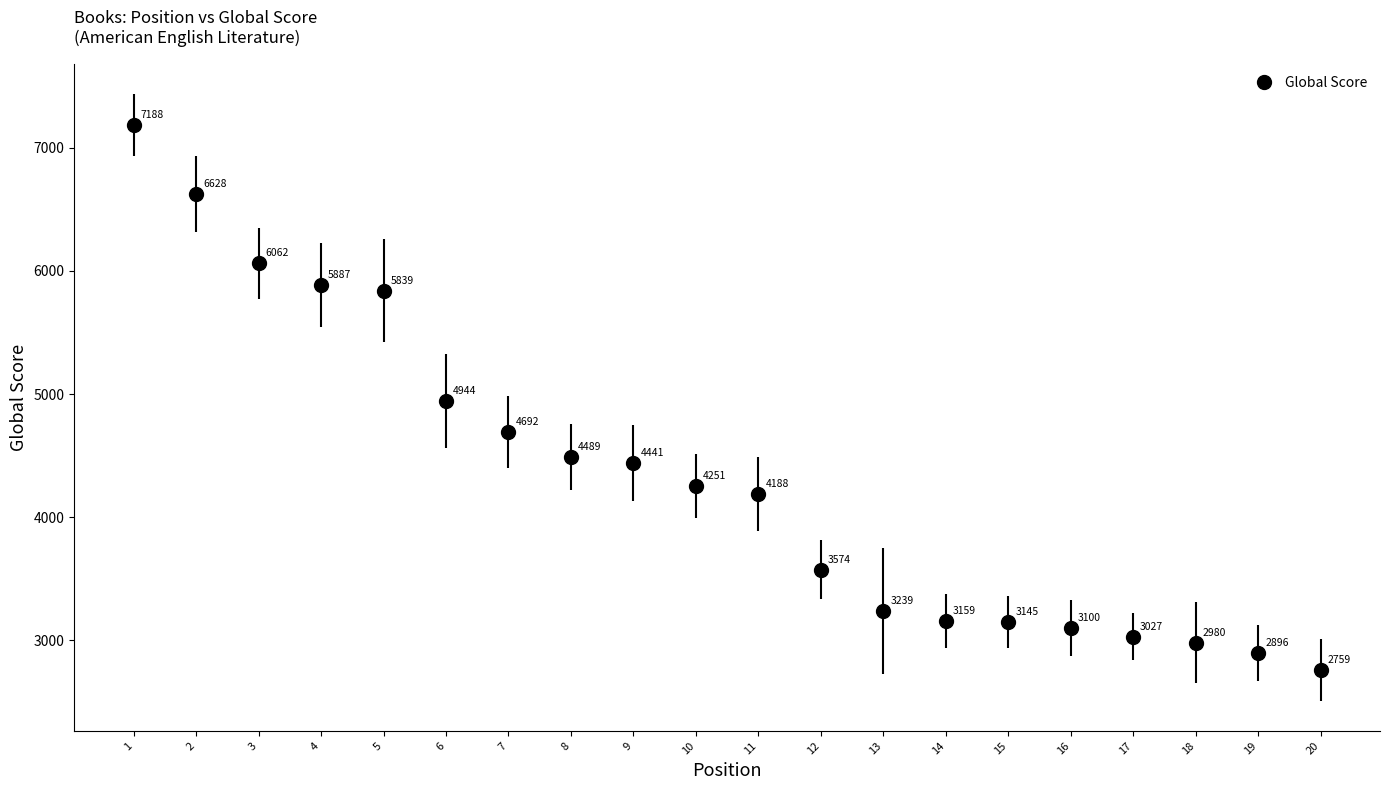

Approximately how many times larger is the value at 18 compared to 10?

0.7